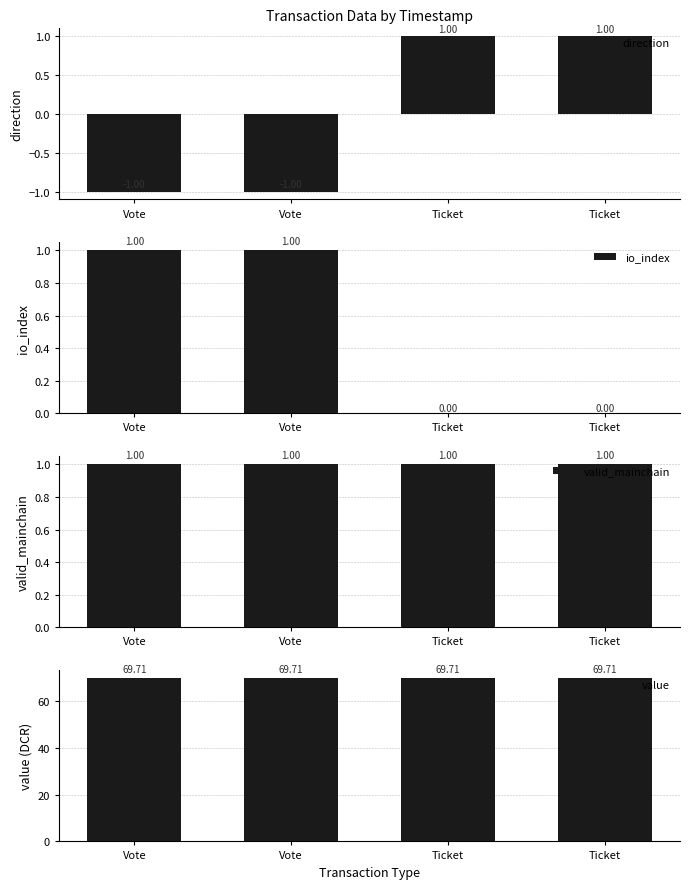

What is the total value across all series at Ticket?

71.7